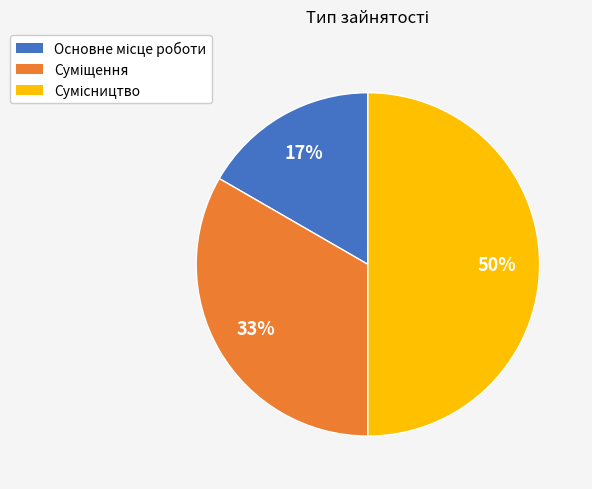

To the nearest percent, what is the difference between the largest and smallest slice percentages?

33%